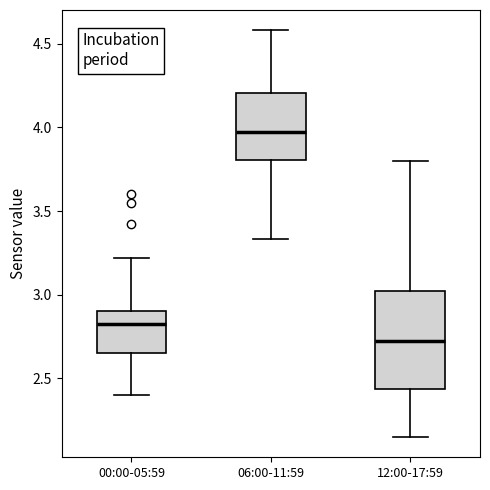

Reading left to right, transcribe this box plot: for each box, give where its median line is, the range the box spans, and where its two whiskers end, as read against the y-axis. The values are not printed on the chart, so give them approximately, as read against the axis.

00:00-05:59: median 2.85, box 2.65 to 2.90, whiskers 2.40 to 3.20
06:00-11:59: median 4.00, box 3.80 to 4.20, whiskers 3.35 to 4.60
12:00-17:59: median 2.75, box 2.45 to 3.05, whiskers 2.15 to 3.80